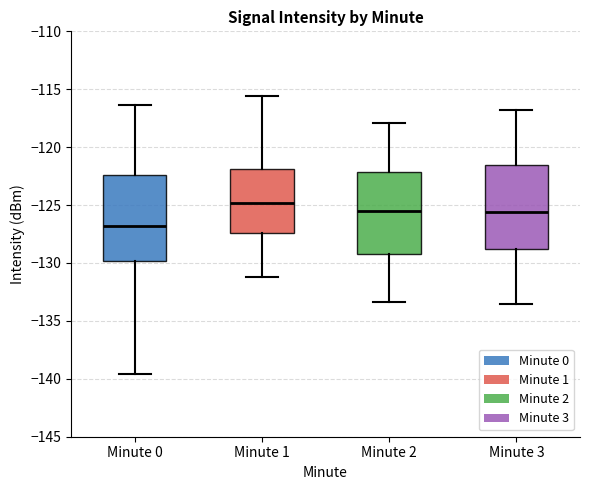

Where is the lower edge of the box for Minute 2 on the y-axis? The values are not printed on the chart, so give them approximately, as read against the axis.

-129.0